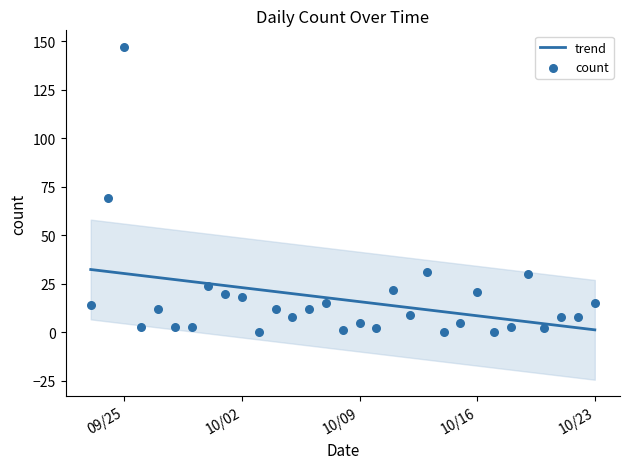

What is the maximum value for trend?

32.4